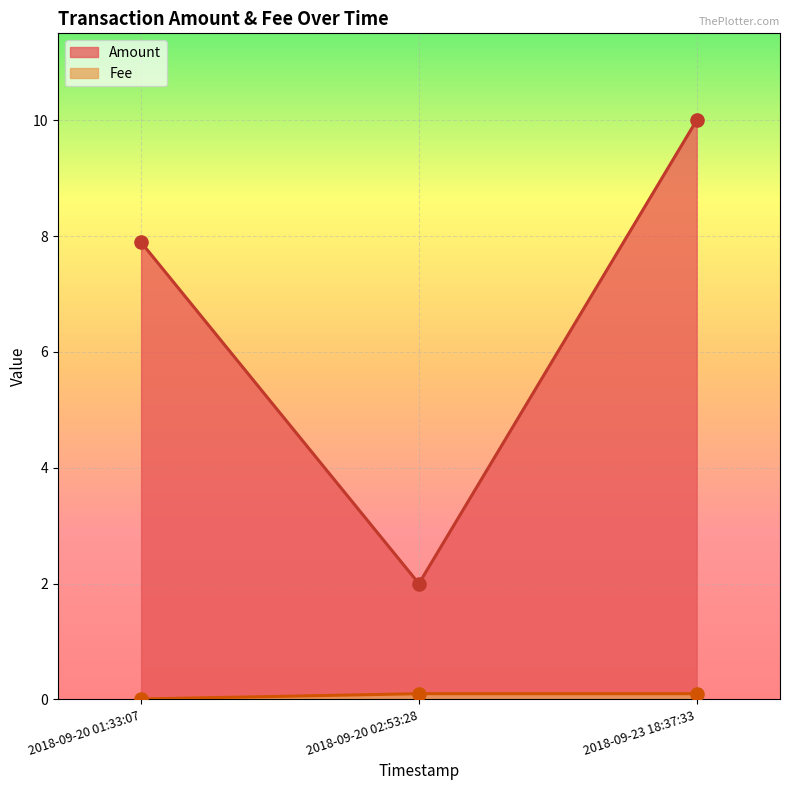

What is the total value across all series at 2018-09-20 01:33:07?

7.9